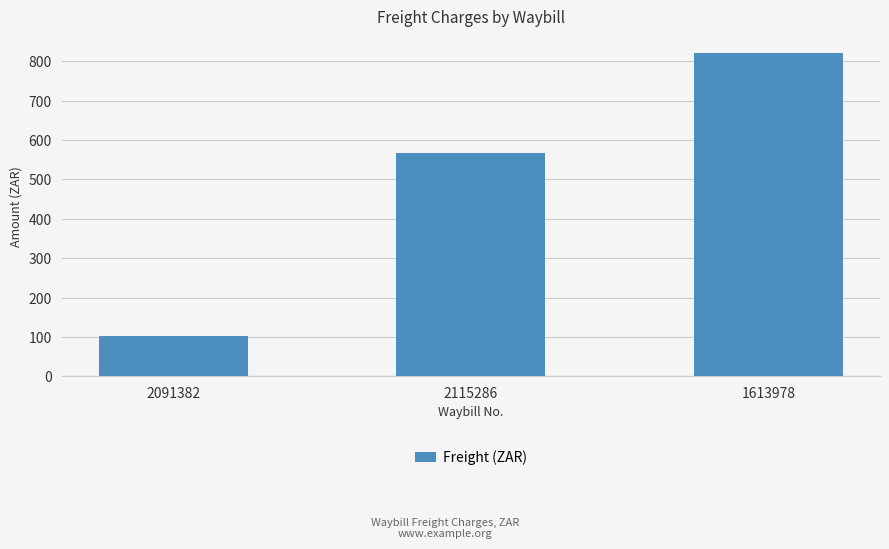

What value does the data have at 2115286?

566.9